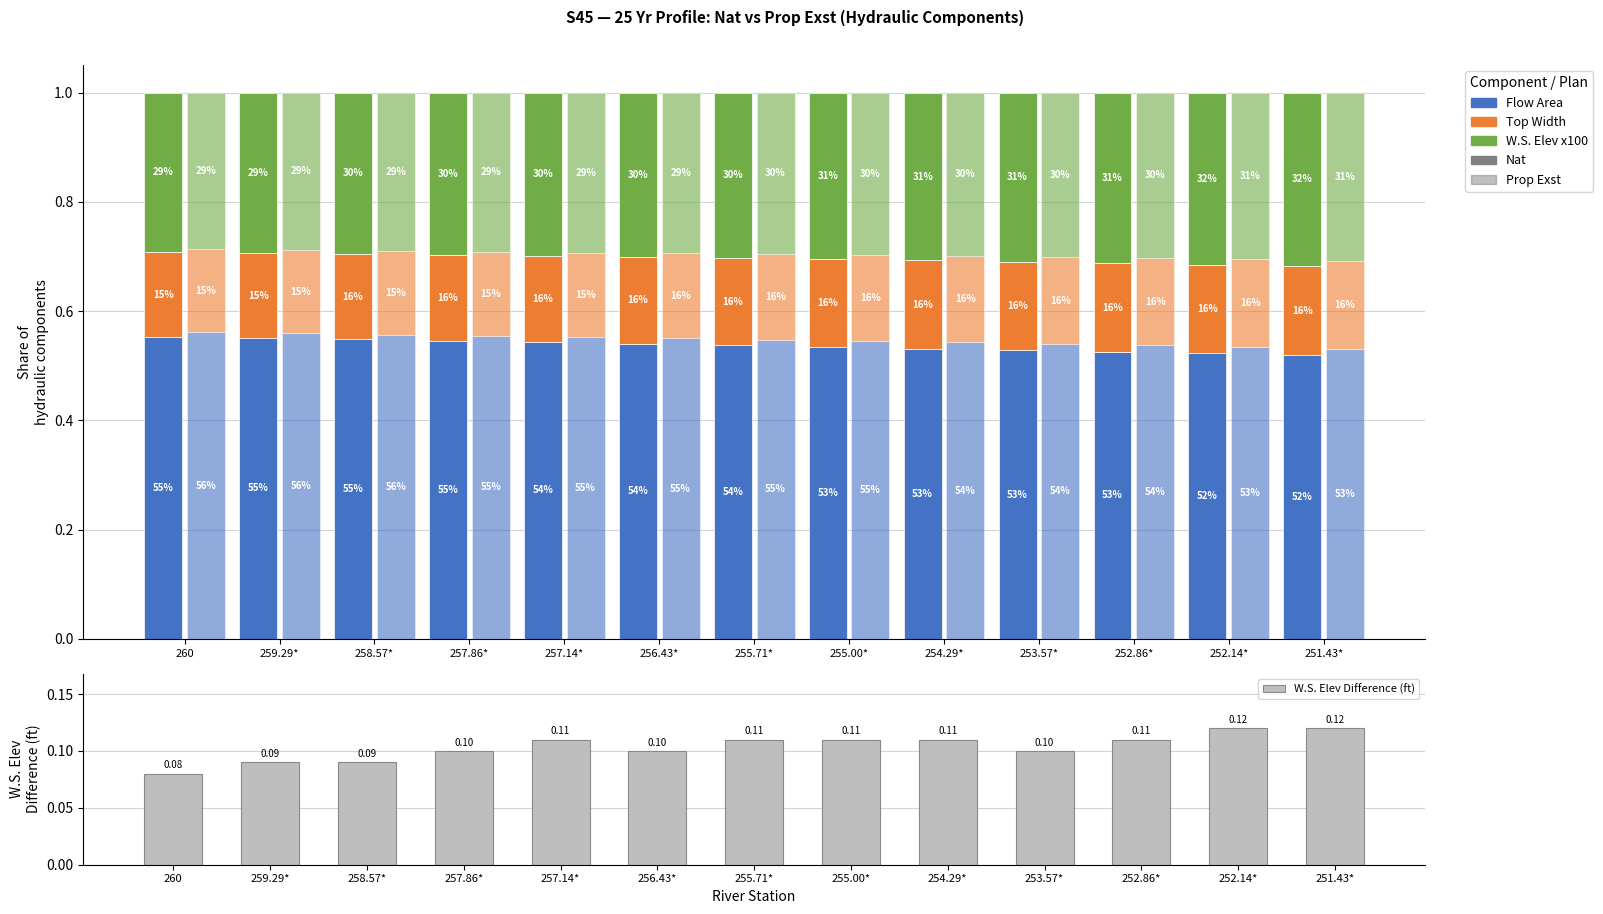

The W.S. Elev Difference (ft) series shows 0.1 at 258.57*. True or false?

False